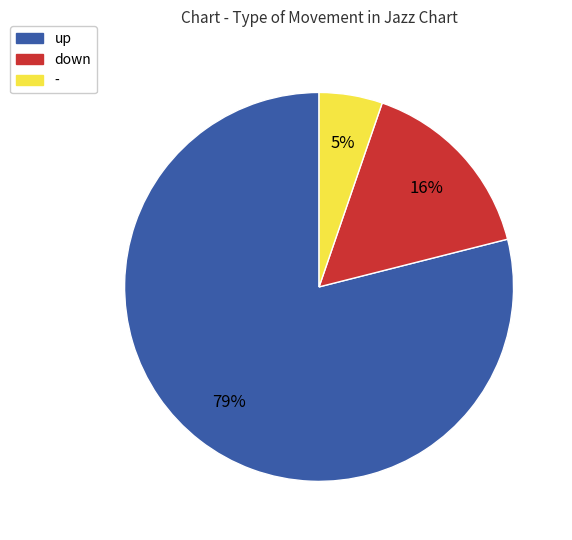

To the nearest percent, what percentage of the pie is down?

16%